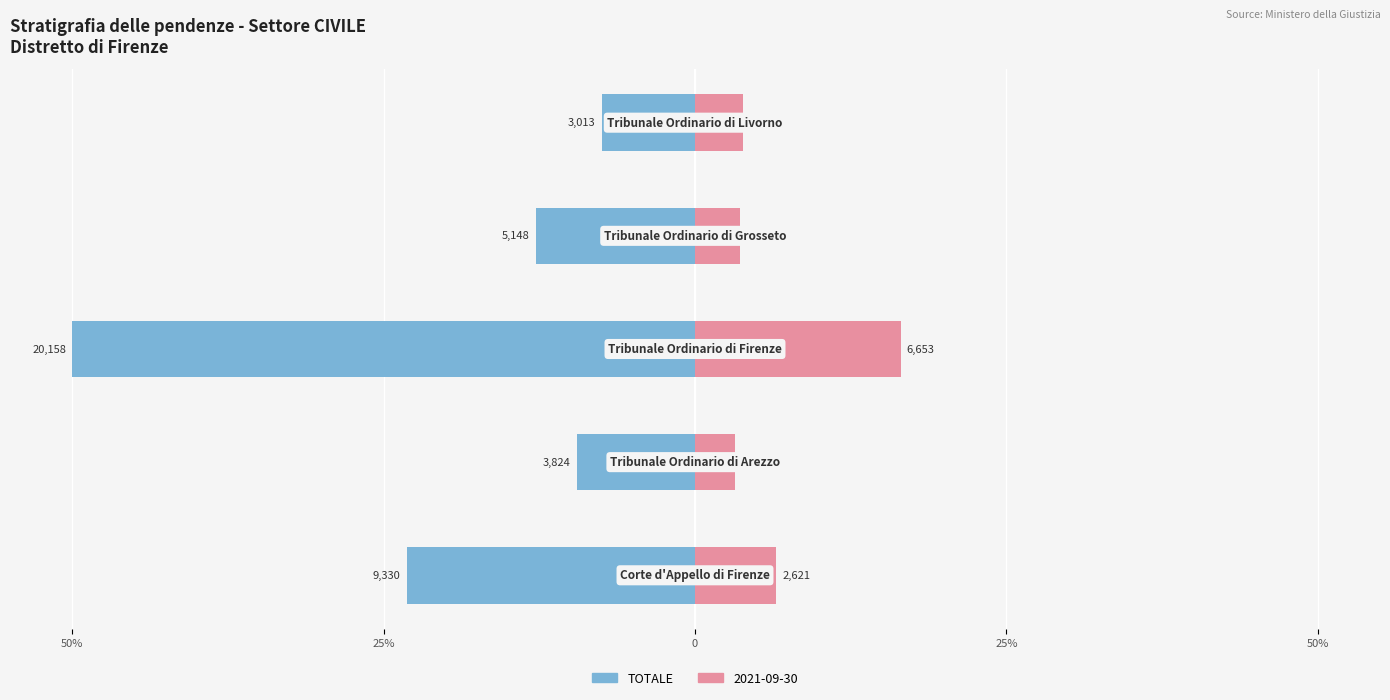

What is the average value?

-20.6